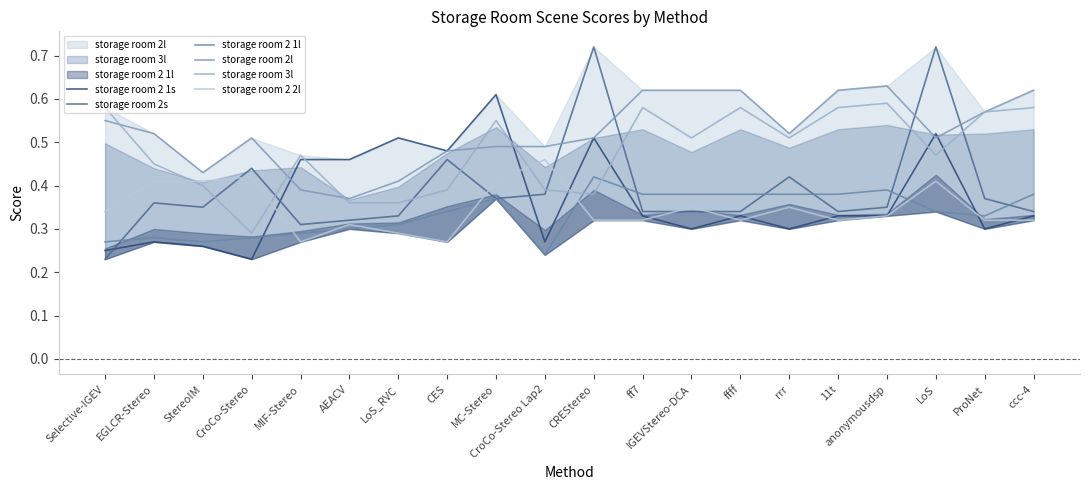

What is the highest value of the storage room 2 1s series?

0.6